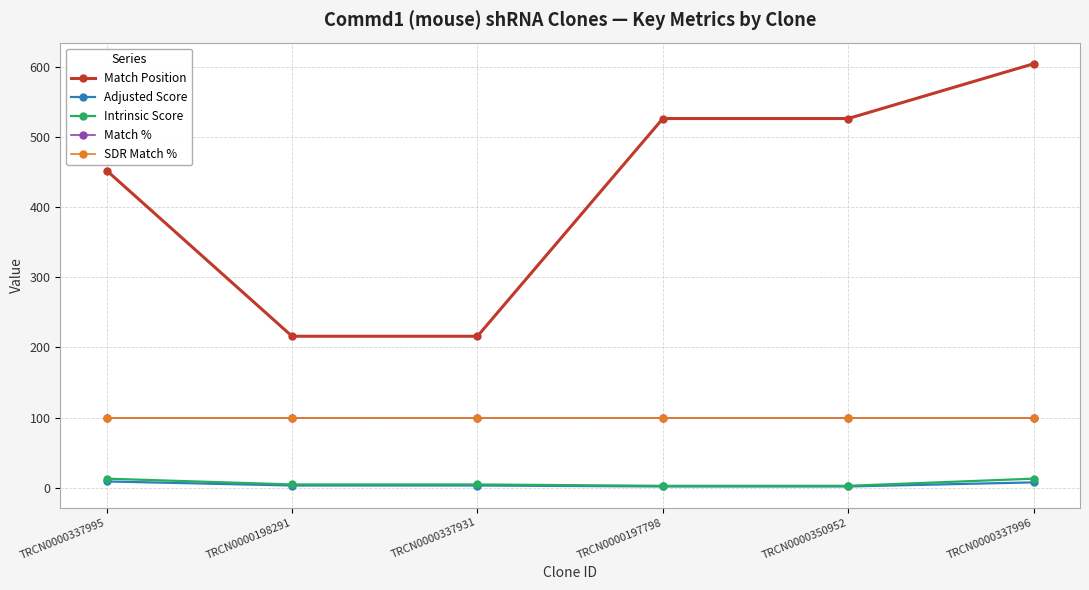

True or false: Match % has a value of 100.0 at TRCN0000197798.

True